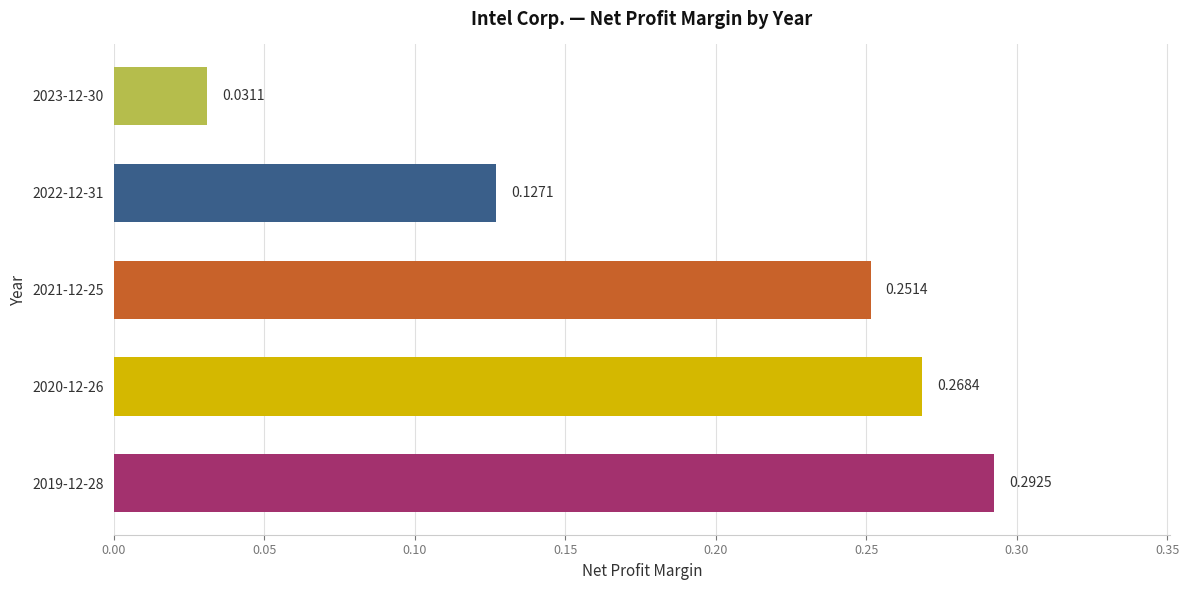

List the labels in order of value, smallest first.

2023-12-30, 2022-12-31, 2021-12-25, 2020-12-26, 2019-12-28